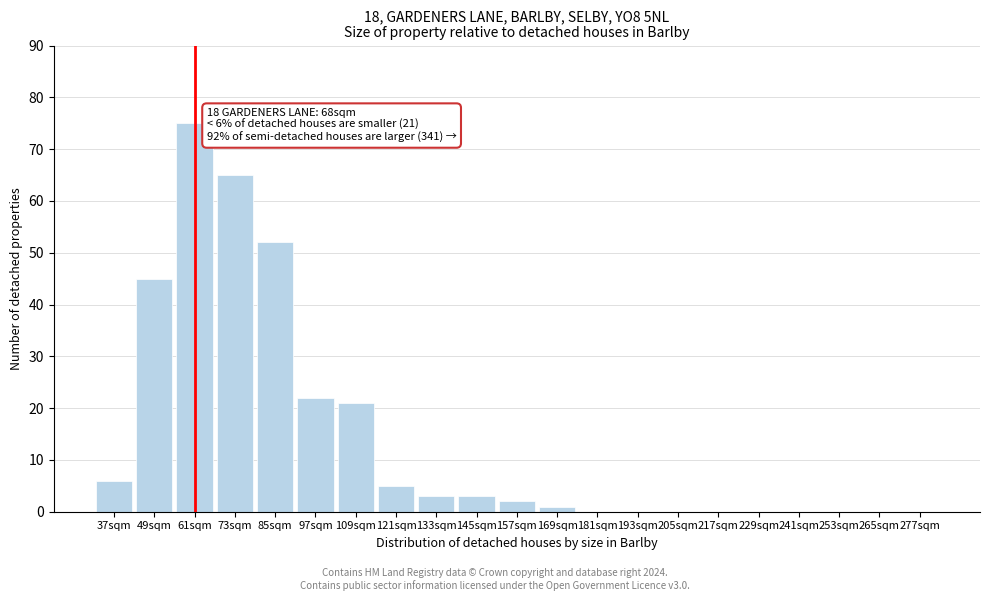

Reading left to right, transcribe all the data shown in this chart.

37sqm=6	49sqm=45	61sqm=75	73sqm=65	85sqm=52	97sqm=22	109sqm=21	121sqm=5	133sqm=3	145sqm=3	157sqm=2	169sqm=1	181sqm=0	193sqm=0	205sqm=0	217sqm=0	229sqm=0	241sqm=0	253sqm=0	265sqm=0	277sqm=0